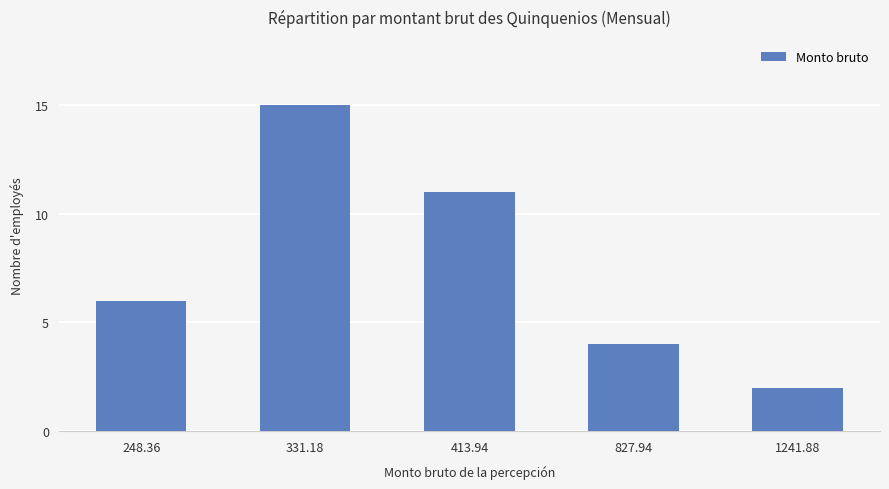

What is the difference between the maximum and minimum values?

13